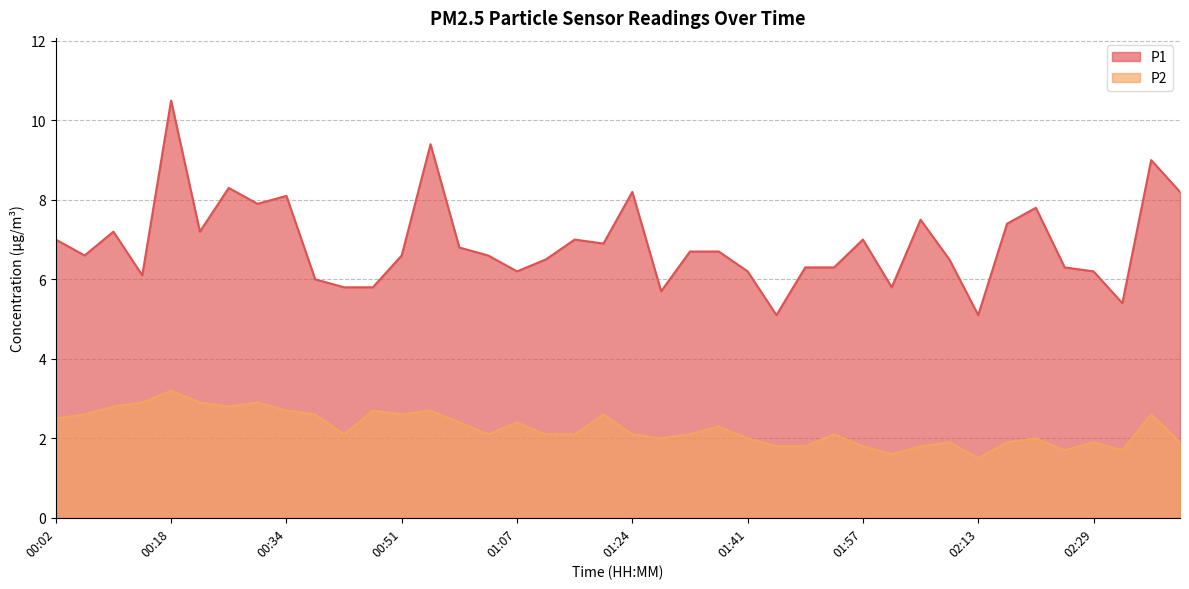

True or false: P1 and P2 intersect in this chart.

False